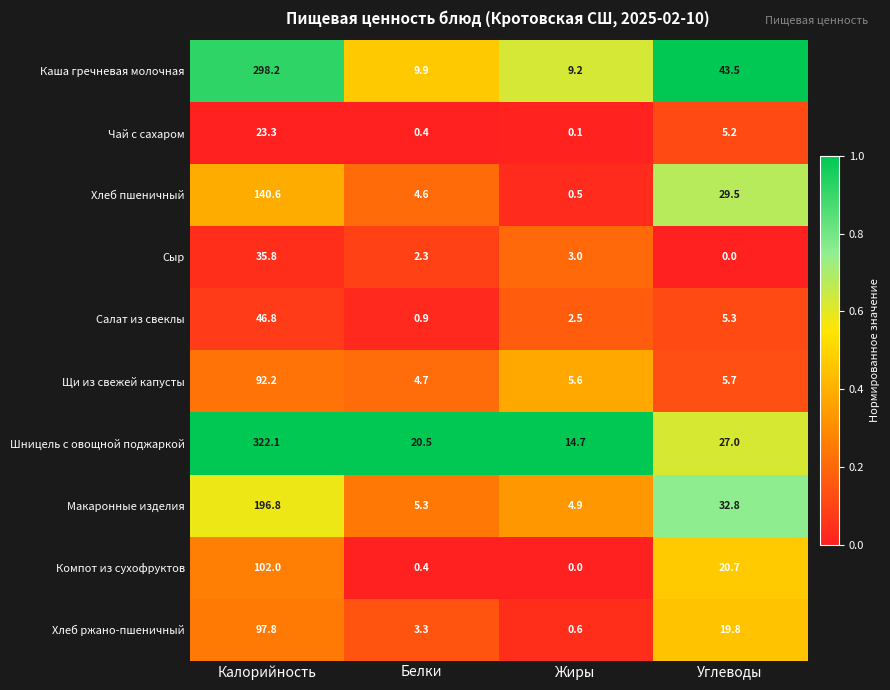

List the series in order of their peak value, highest first.

Шницель с овощной поджаркой, Каша гречневая молочная, Макаронные изделия, Хлеб пшеничный, Компот из сухофруктов, Хлеб ржано-пшеничный, Щи из свежей капусты, Салат из свеклы, Сыр, Чай с сахаром